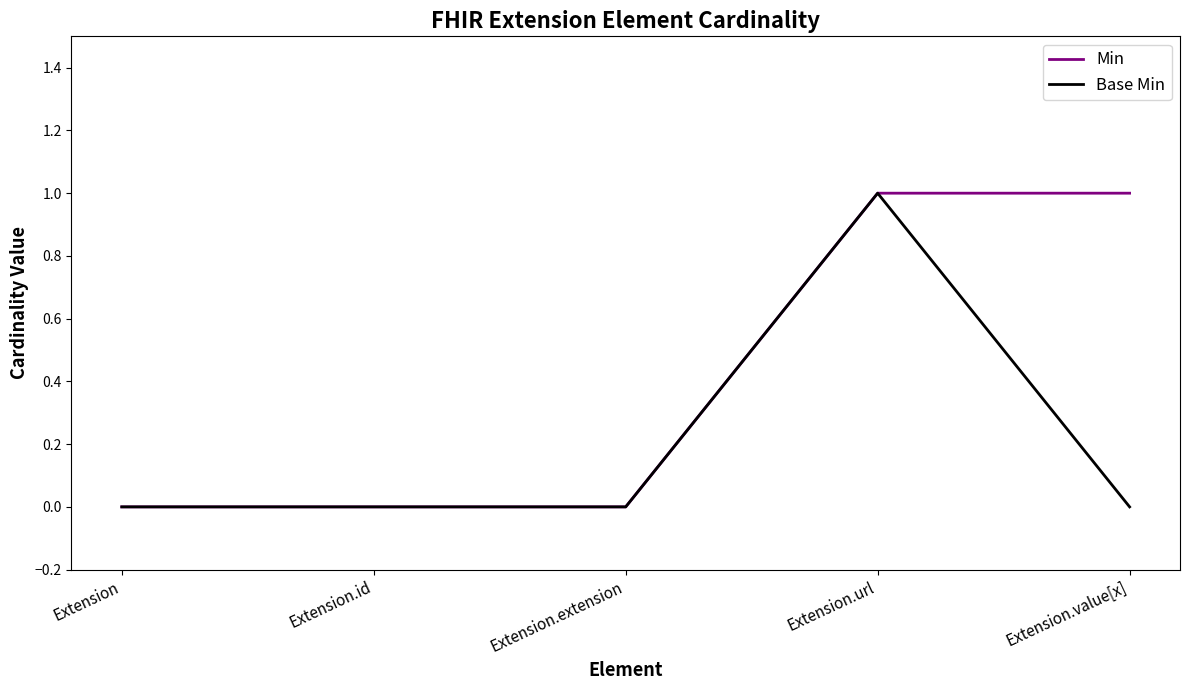

Rank the series by their average value, from highest to lowest.

Min, Base Min